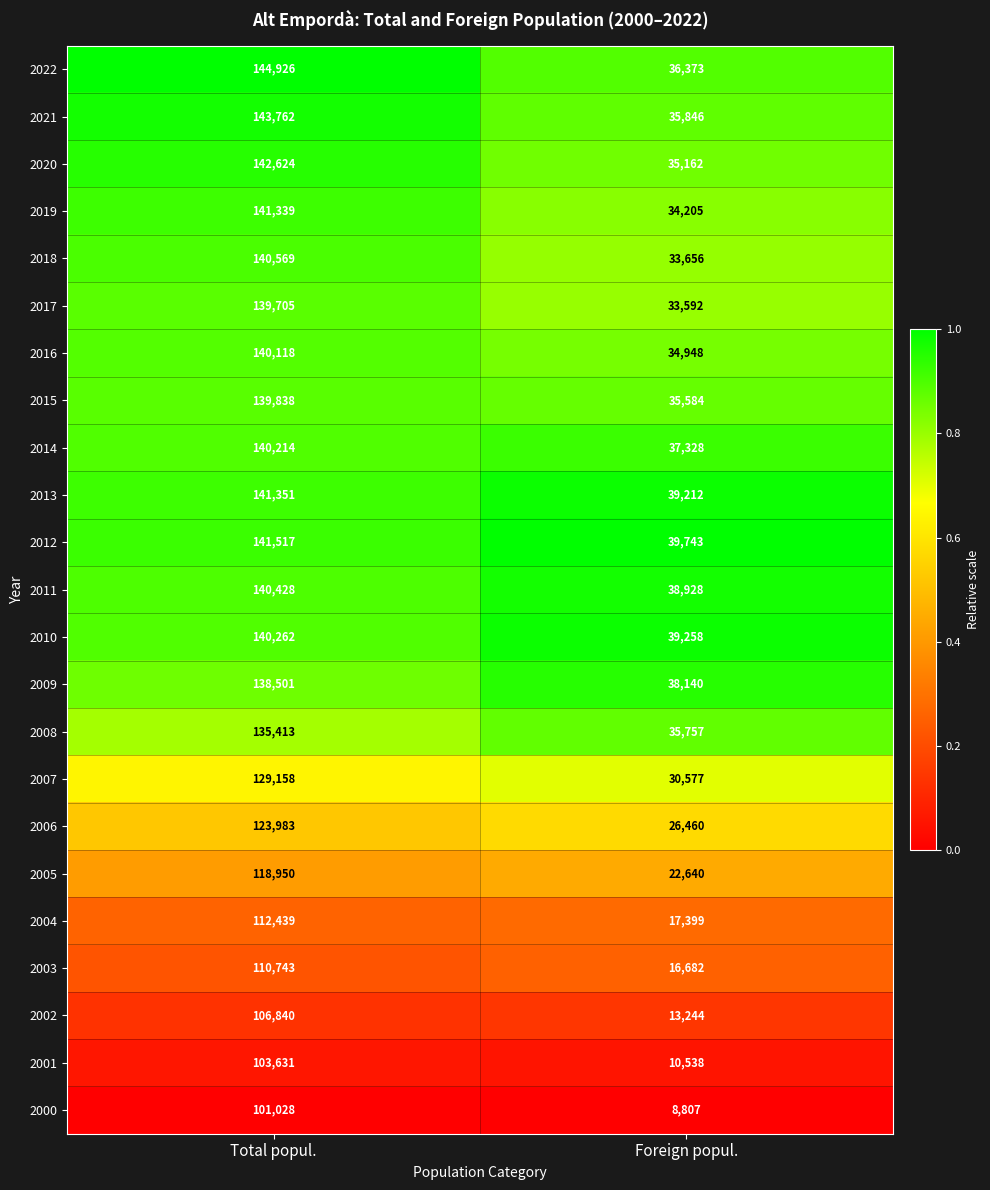

True or false: 2019 has a value of 7600 at Foreign popul..

False